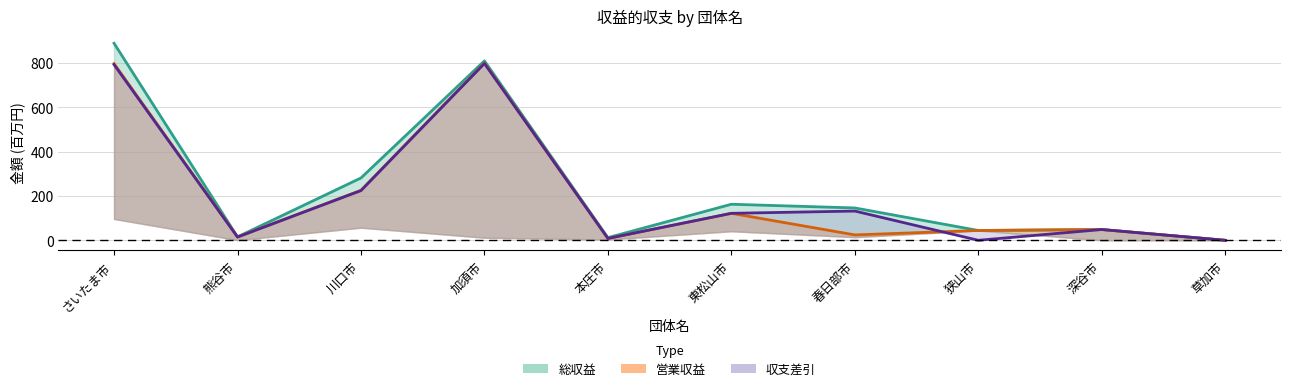

Where is the first local minimum for 総収益?

熊谷市